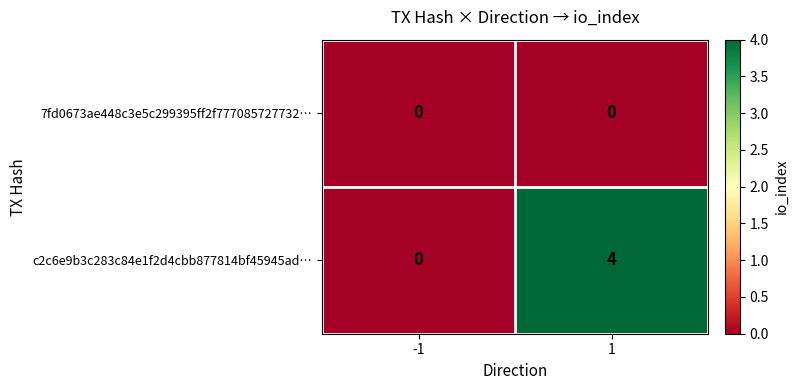

Read the c2c6e9b3c283c84e1f2d4cbb877814bf45945ad… value at 1.

4